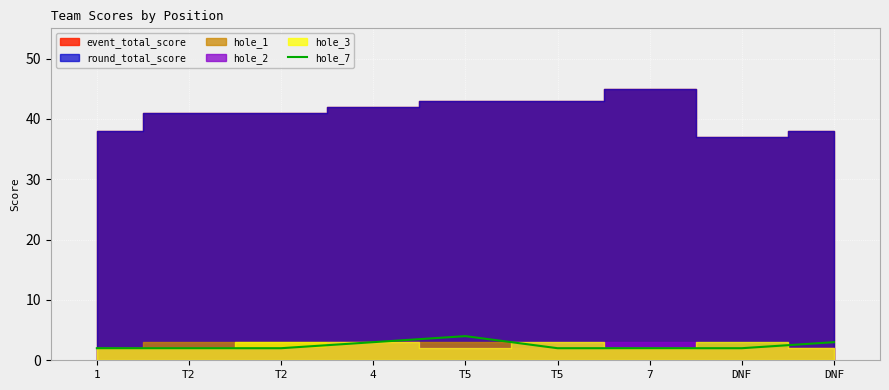

What is the sum of the values at DNF and T5?

4